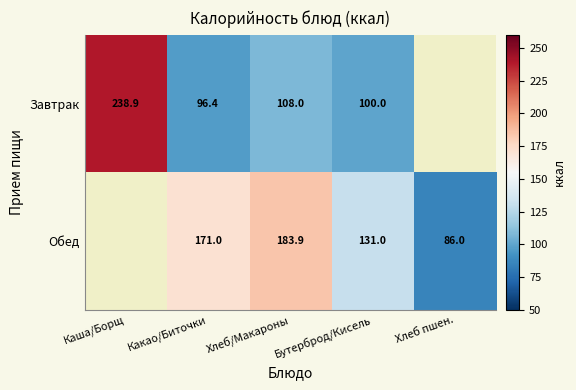

True or false: Завтрак has a value of 96.4 at Какао/Биточки.

True